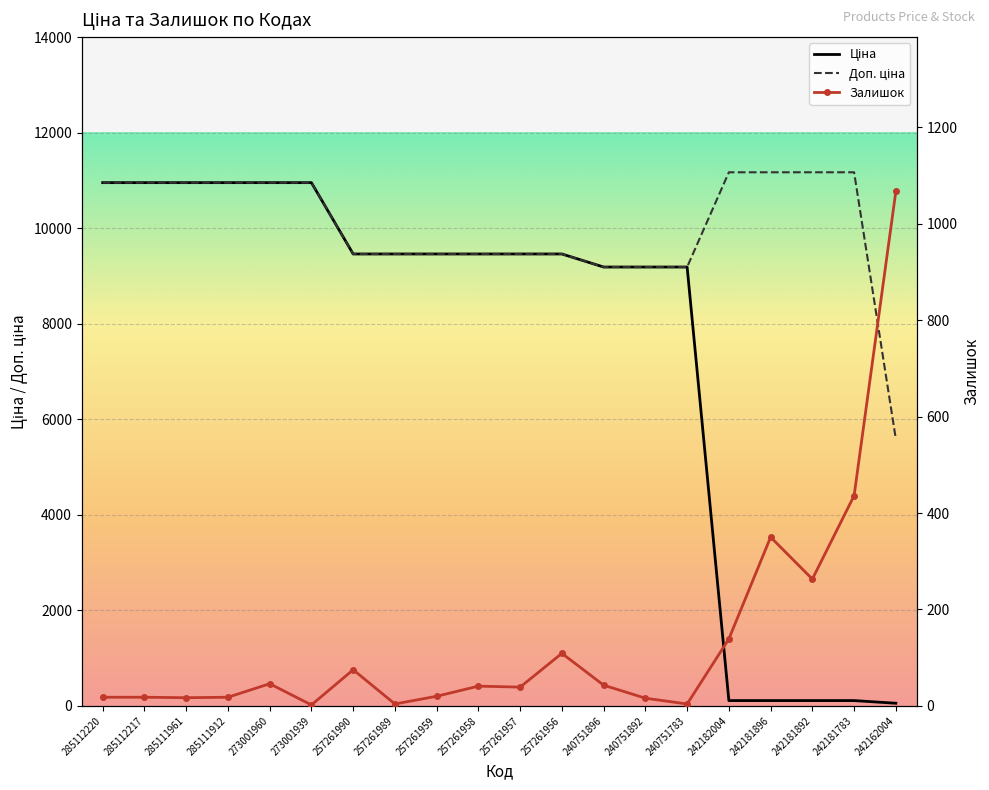

How many categories are shown in the chart?

20